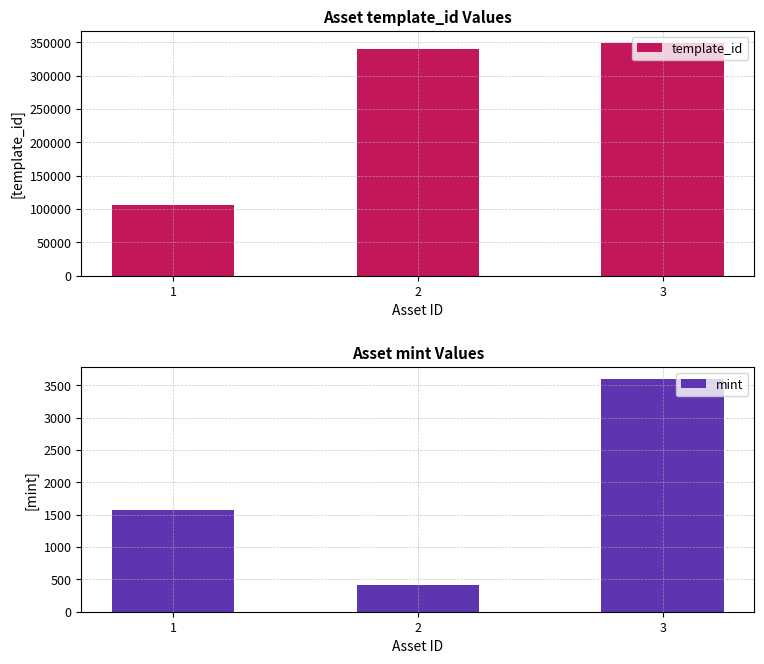

What is the value of the mint bar at the 2nd from the left?

406